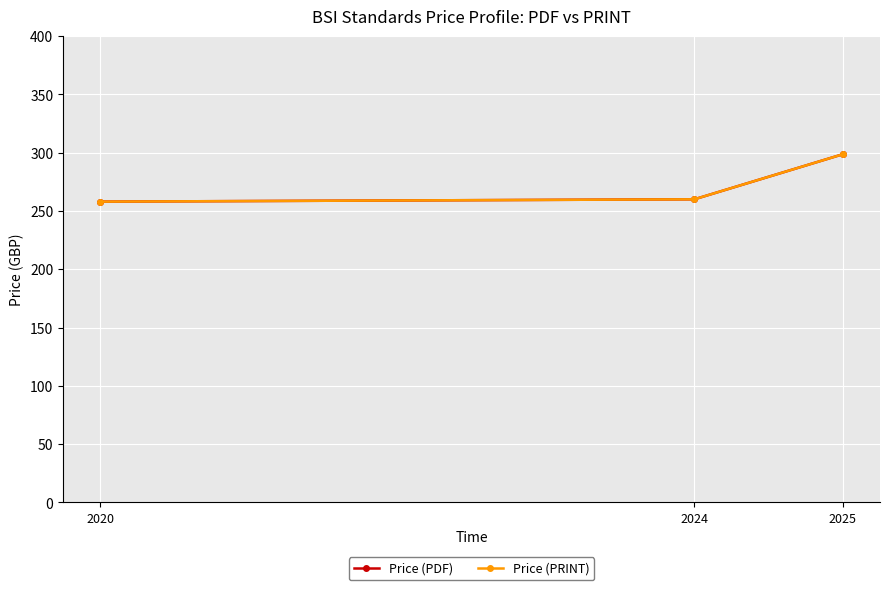

What is the average value of the Price (PDF) series?

272.2